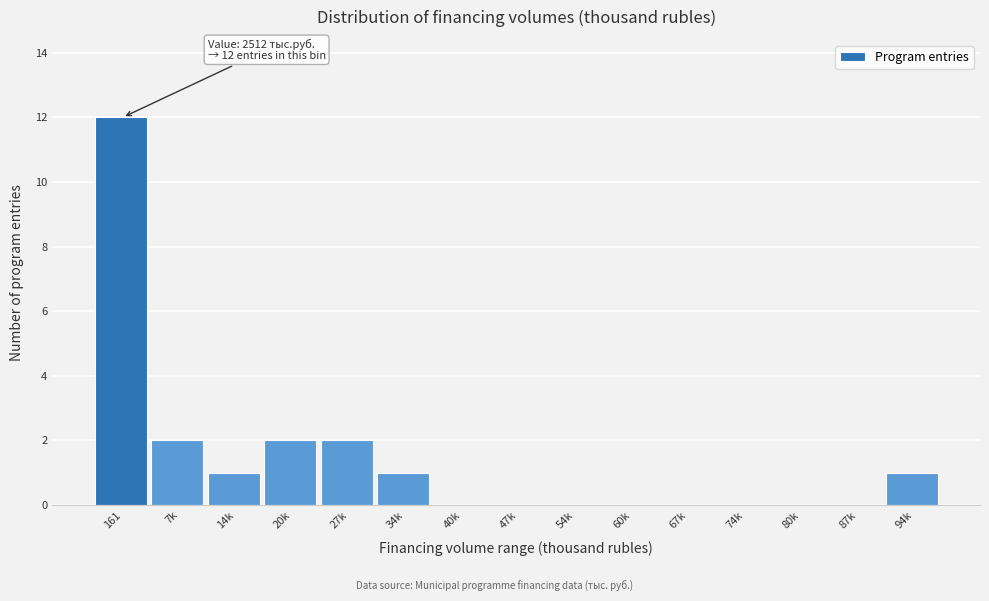

Reading left to right, extract all data points from this chart.

161=12	7k=2	14k=1	20k=2	27k=2	34k=1	40k=0	47k=0	54k=0	60k=0	67k=0	74k=0	80k=0	87k=0	94k=1